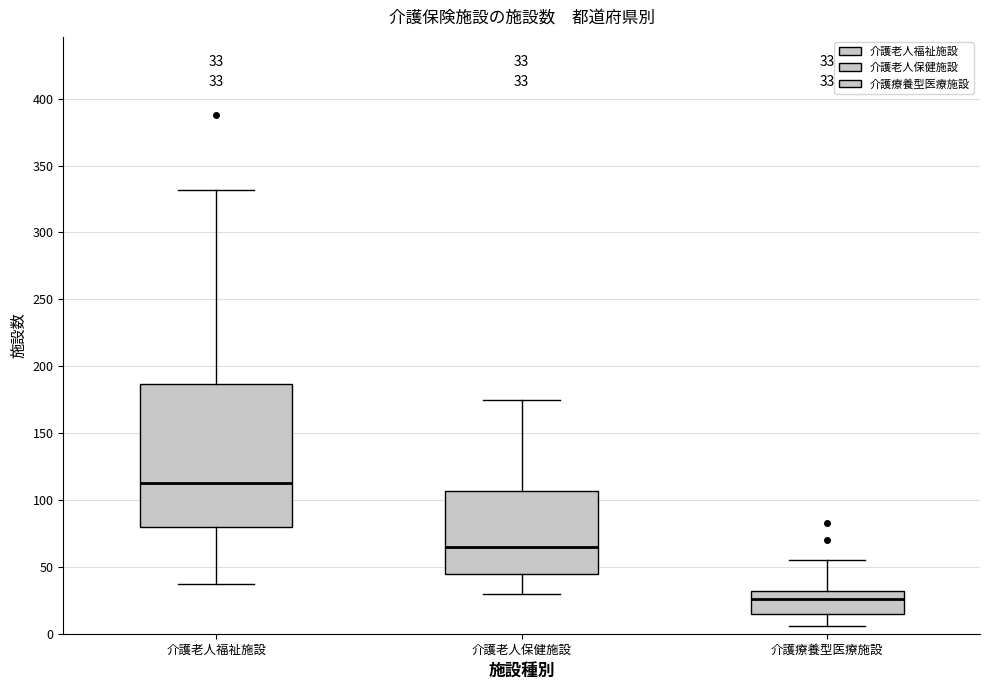

Which box has the highest median line?

介護老人福祉施設